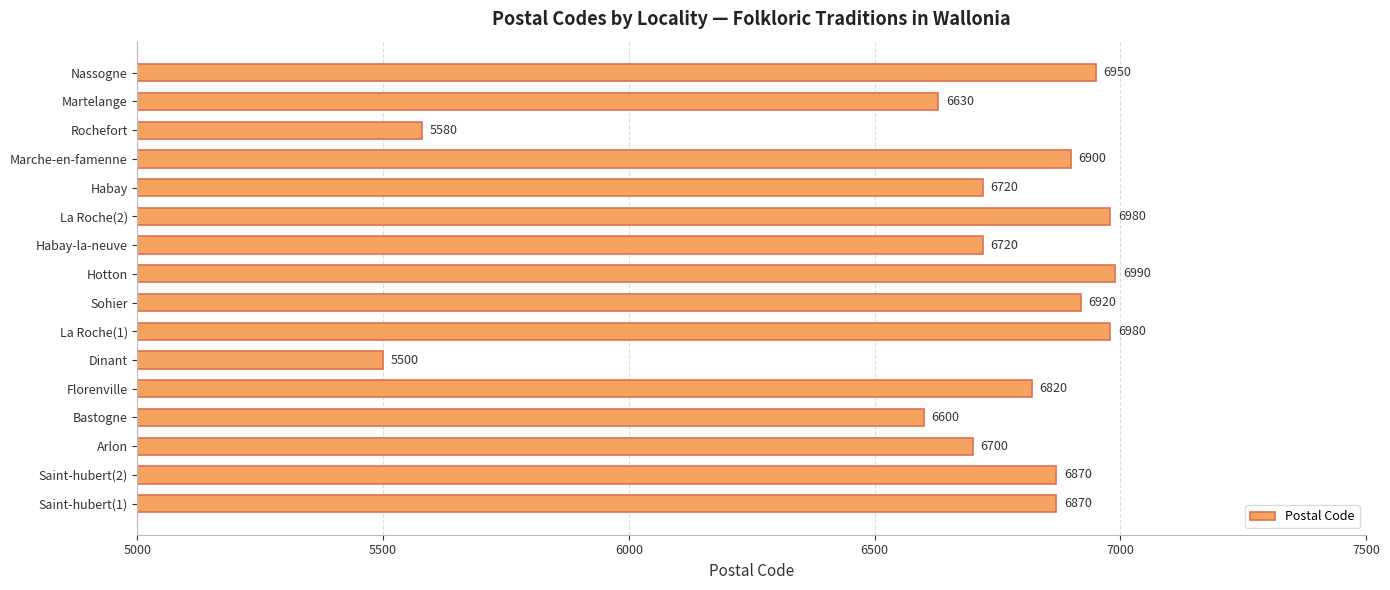

What is the maximum value shown in the chart?

6990